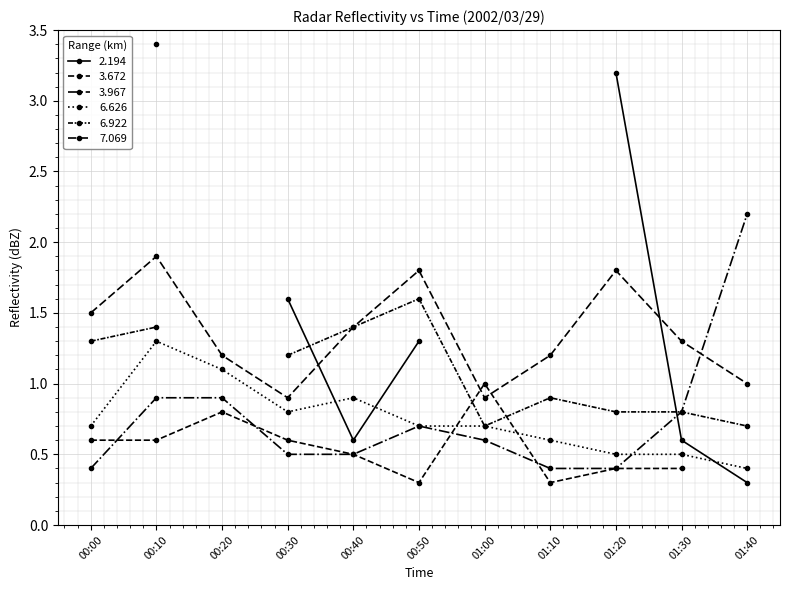

At which label is 7.069 closest to 1?

01:40